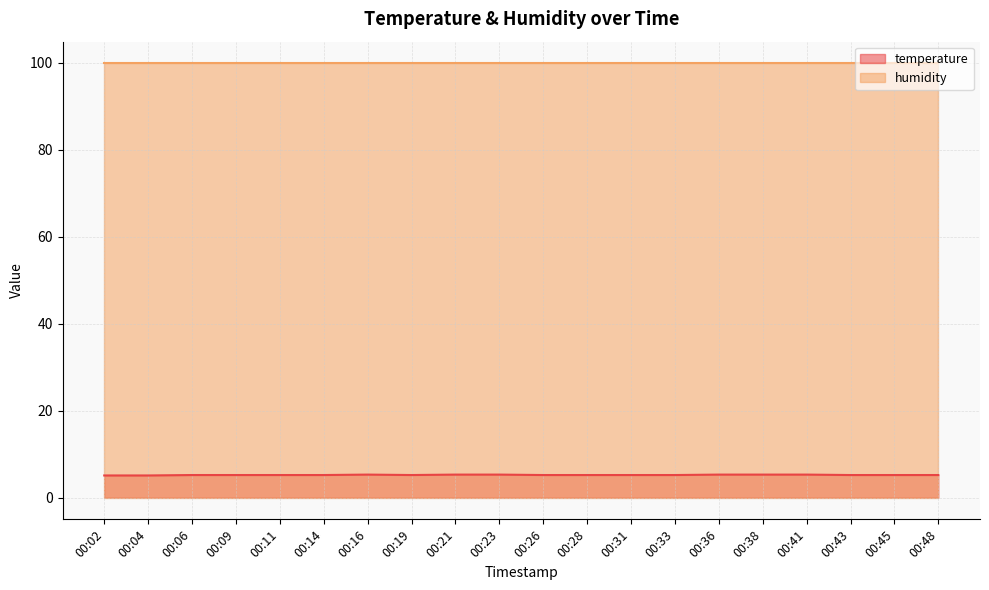

True or false: the data shows 1.6 at 00:38.

False